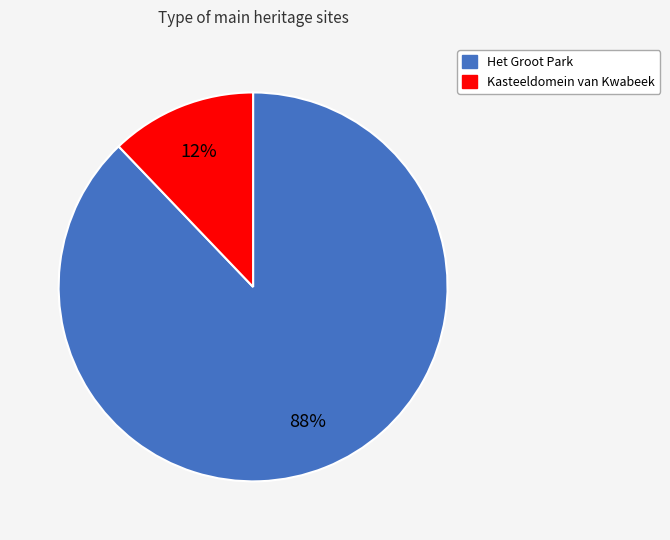

Count the number of slices in the pie.

2